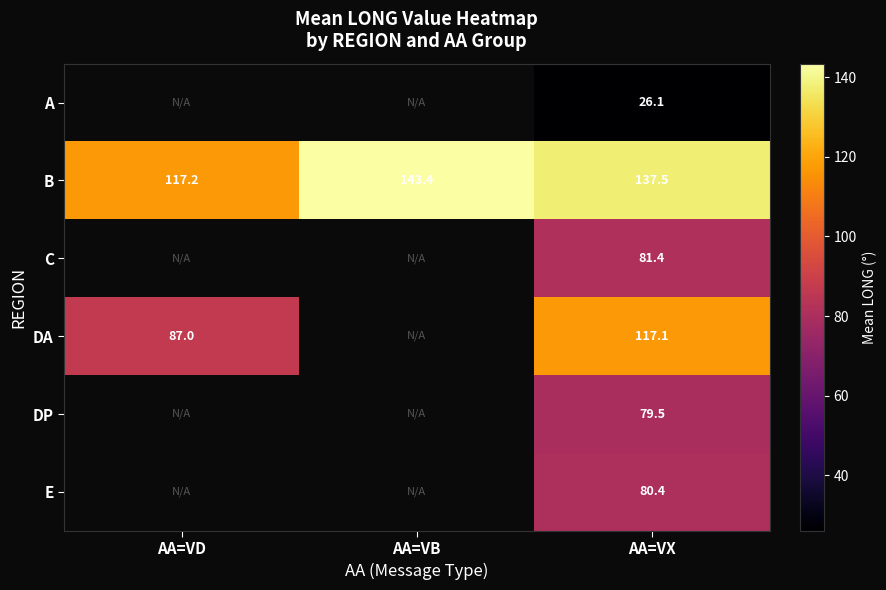

Is it true that B equals 202.5 at AA=VX?

False